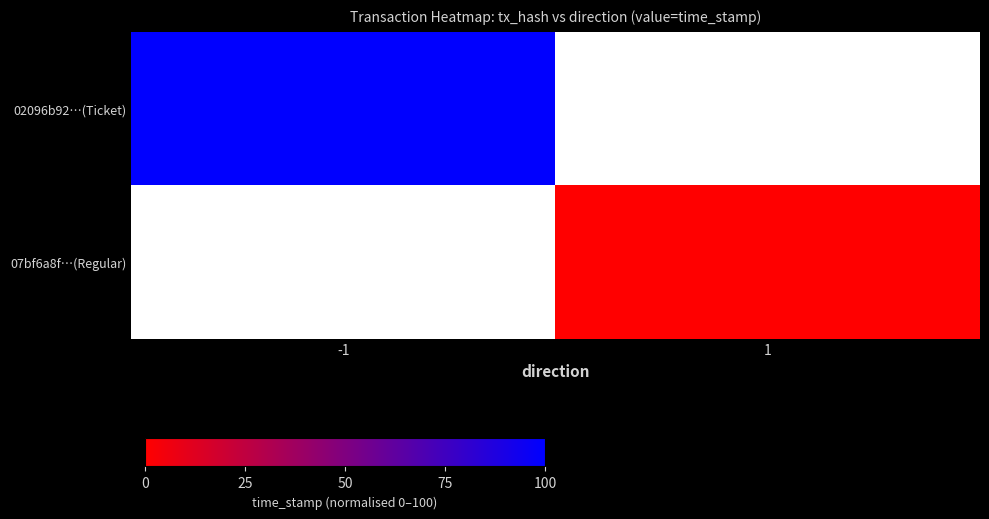

List the labels in order of 07bf6a8f…(Regular) value, smallest first.

-1, 1